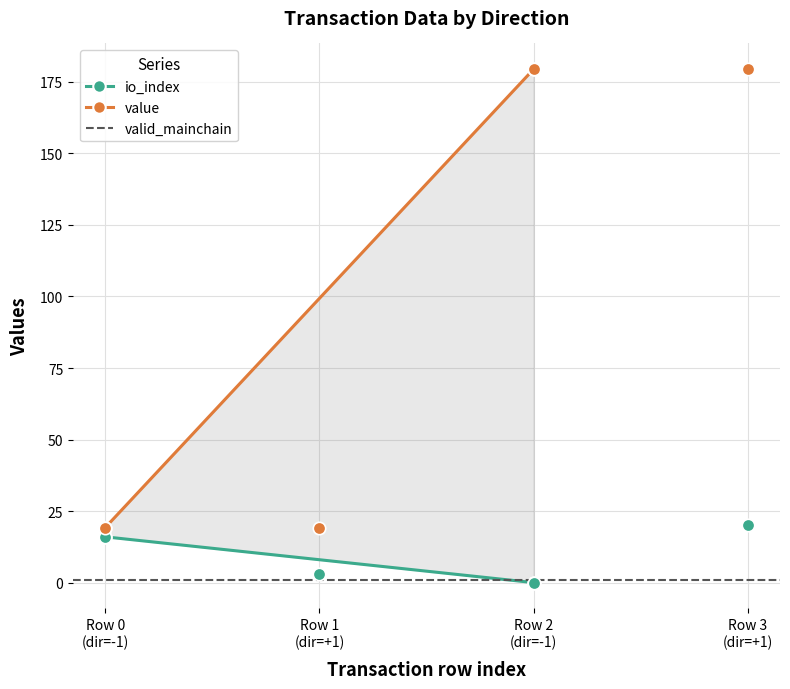

Which series has the largest Y range (max minus min)?

value